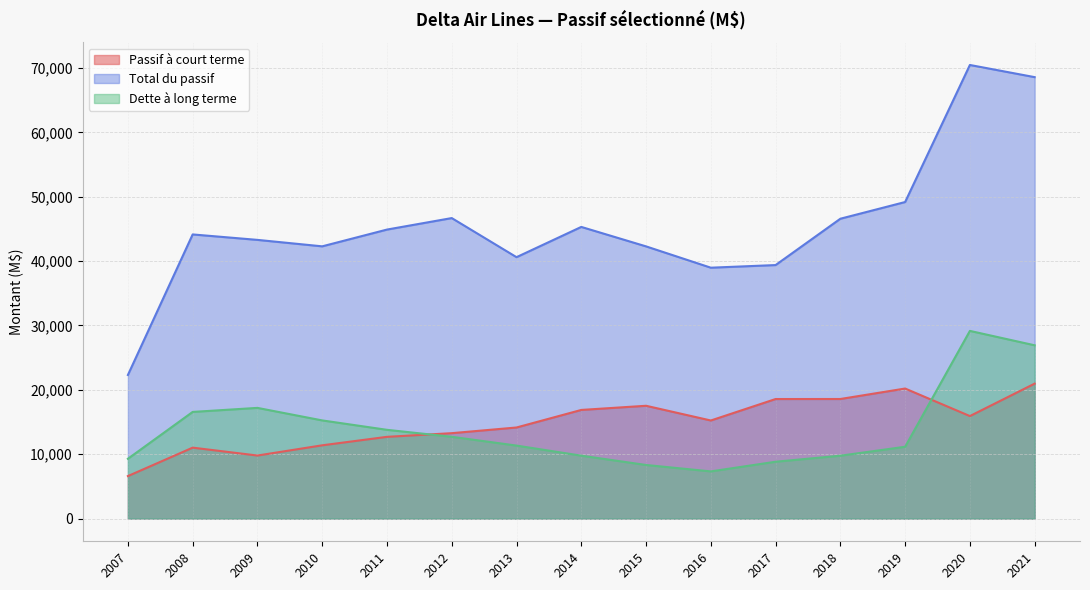

Which category has the lowest value across all series?

2007